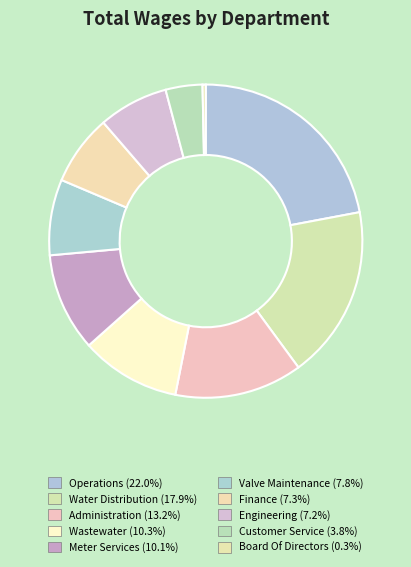

Which category has the biggest portion of the pie?

Operations